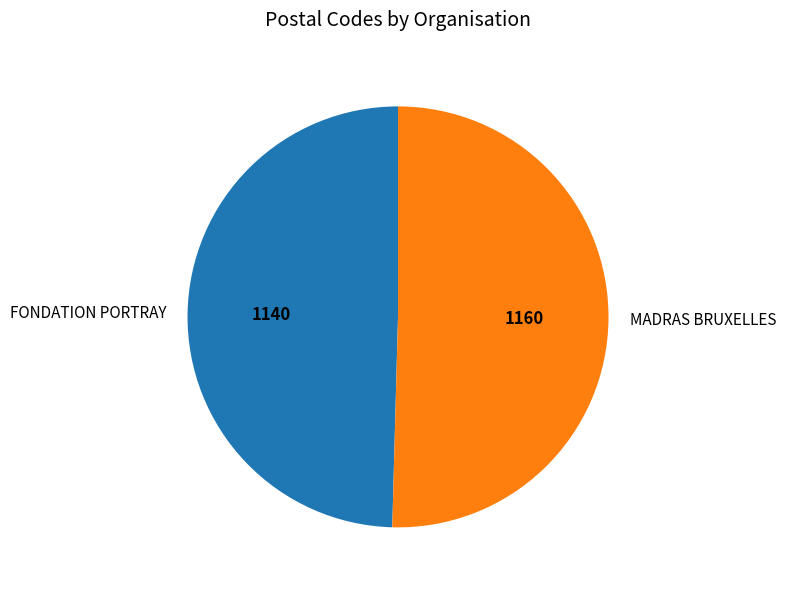

Between FONDATION PORTRAY and MADRAS BRUXELLES, which is larger?

MADRAS BRUXELLES